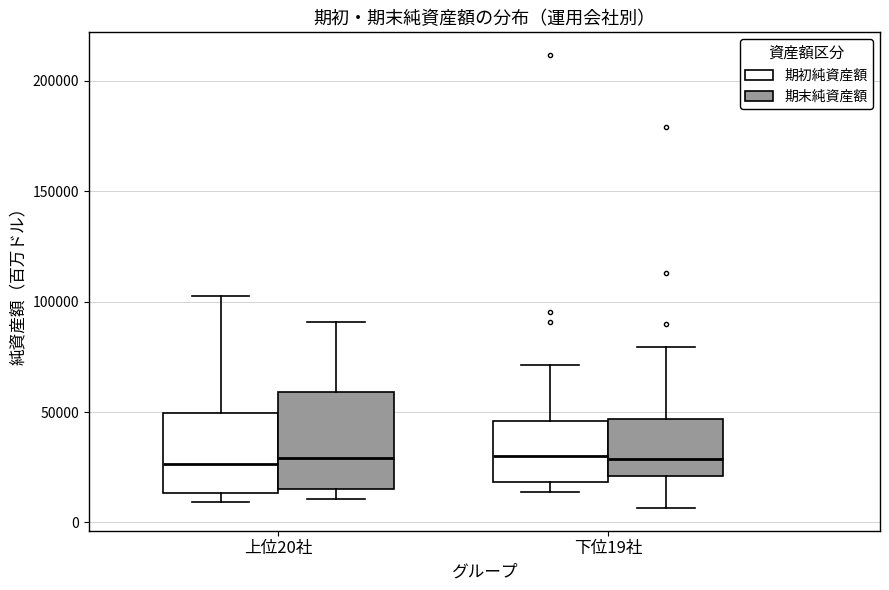

Which box is the tallest, from its lower edge to its upper edge?

上位20社 (期末純資産額)